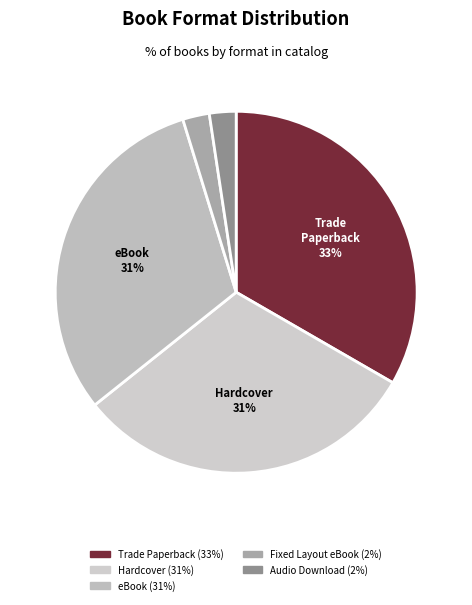

Do Fixed Layout eBook and eBook together represent more than half of the pie?

No